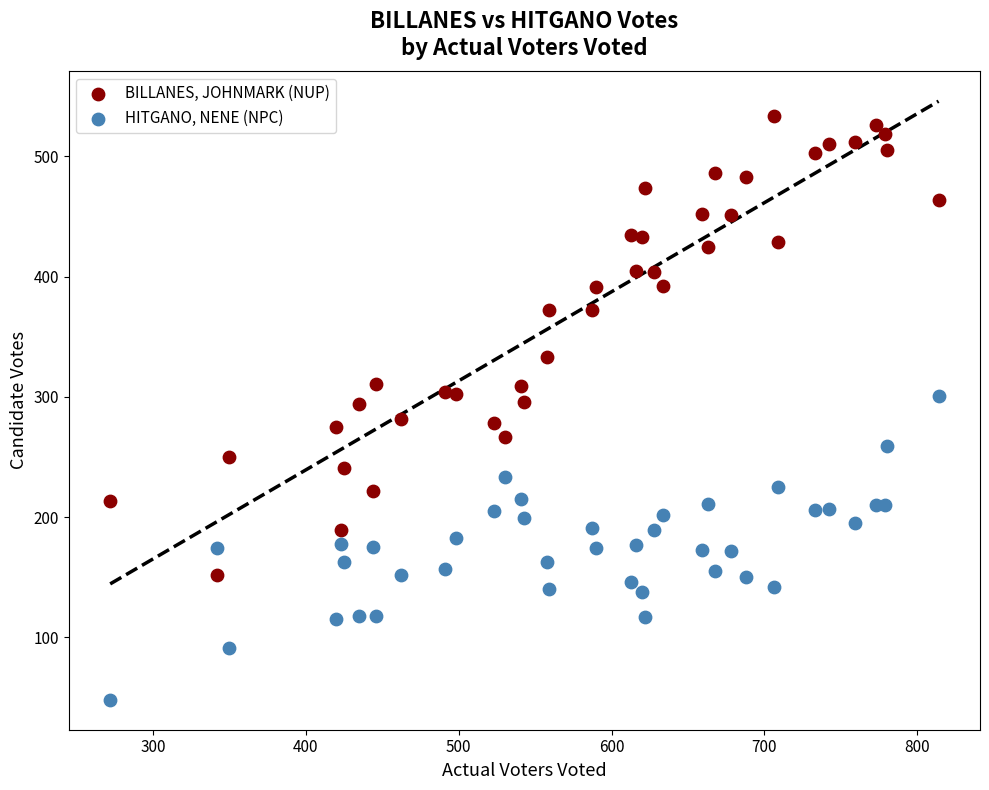

Across all data points, what is the range of X values (max minus min)?

542